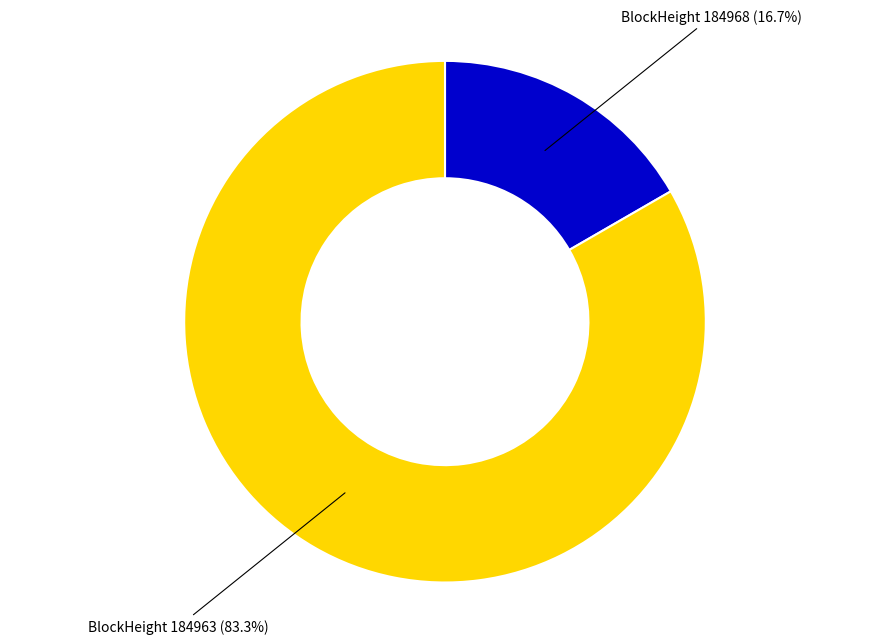

How many segments does this pie chart have?

2